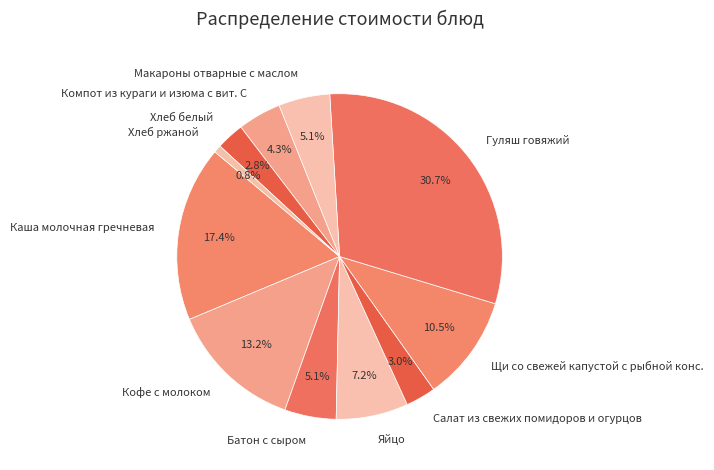

Approximately how many times larger is the value at Хлеб ржаной compared to Хлеб белый?

0.3